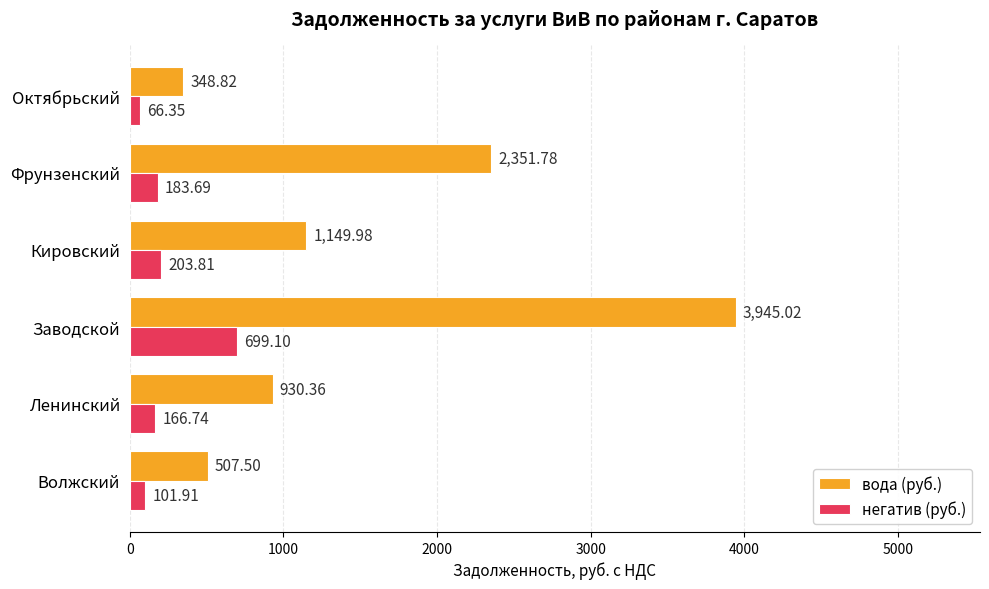

What is the difference between the maximum and minimum values in the вода (руб.) series?

3596.2